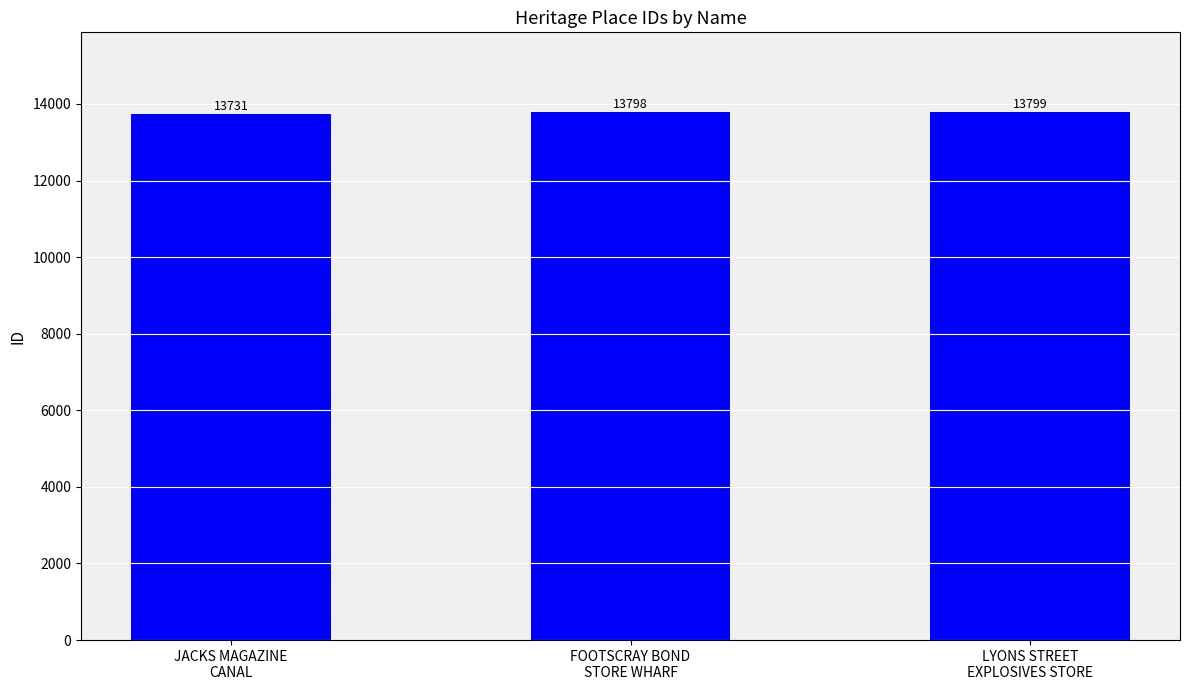

Are the bars grouped side by side (vs. stacked)?

No